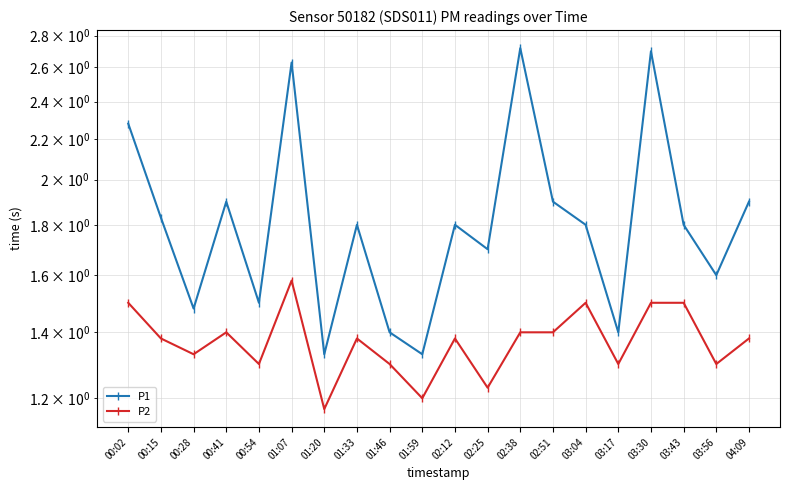

What is the difference between the P1 values at 00:54 and 00:41?

0.4